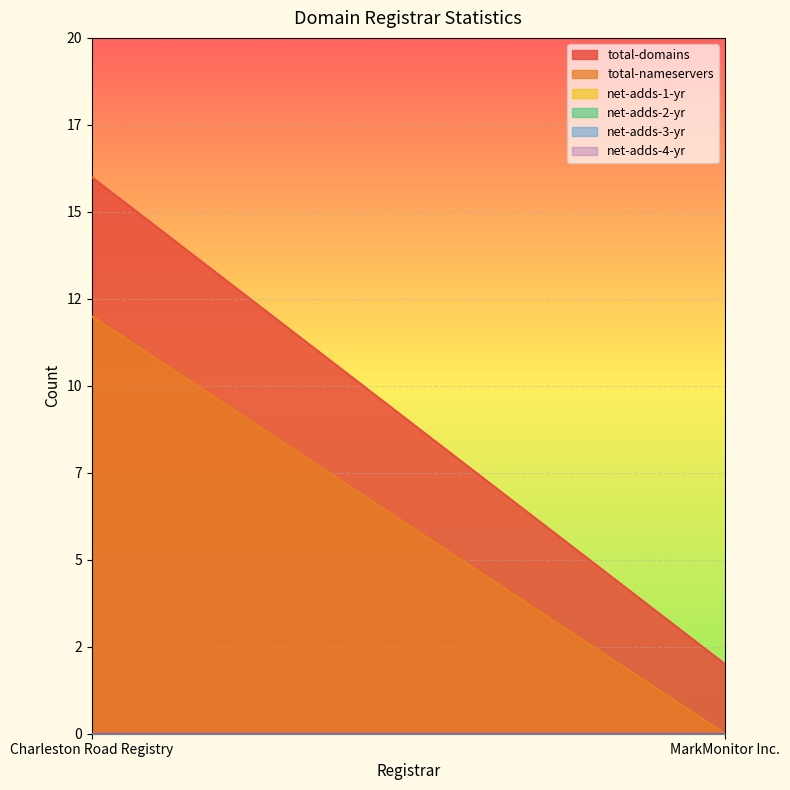

The total-nameservers series shows 0 at MarkMonitor Inc.. True or false?

True